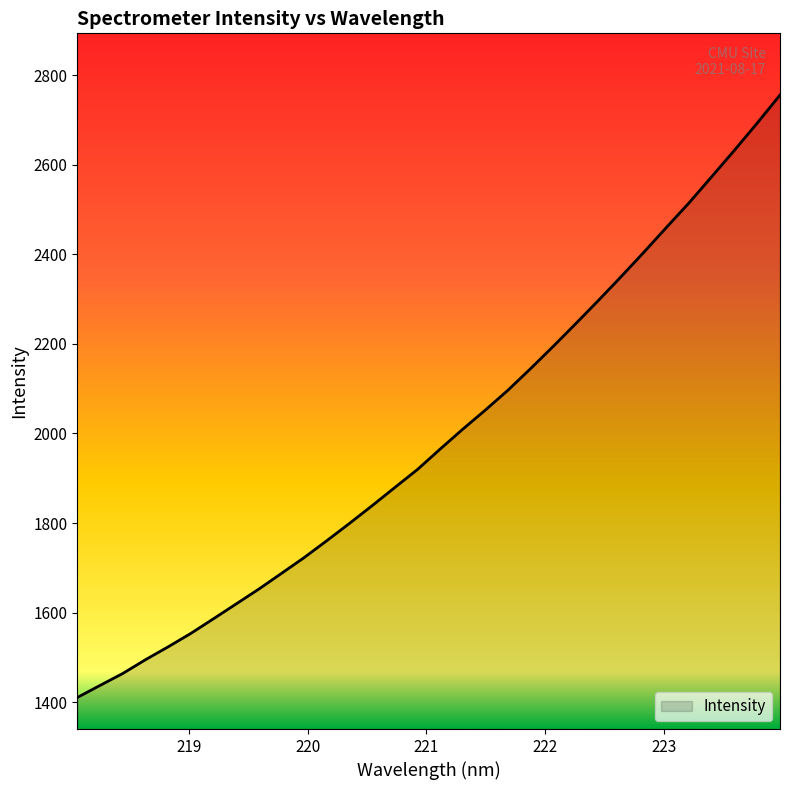

How many lines are shown in the chart?

1